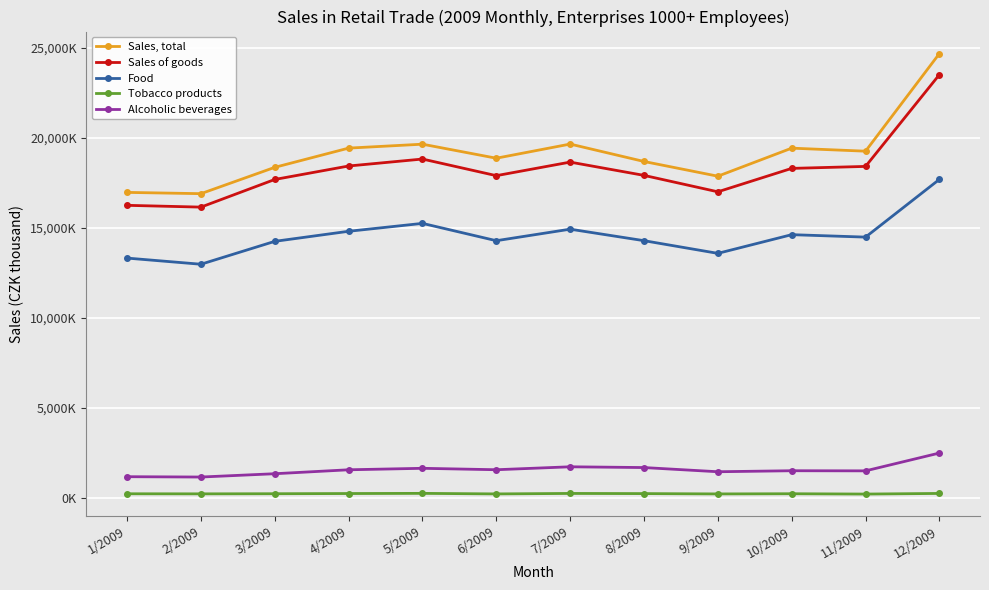

What are all the series names shown in the legend?

Sales, total, Sales of goods, Food, Tobacco products, Alcoholic beverages